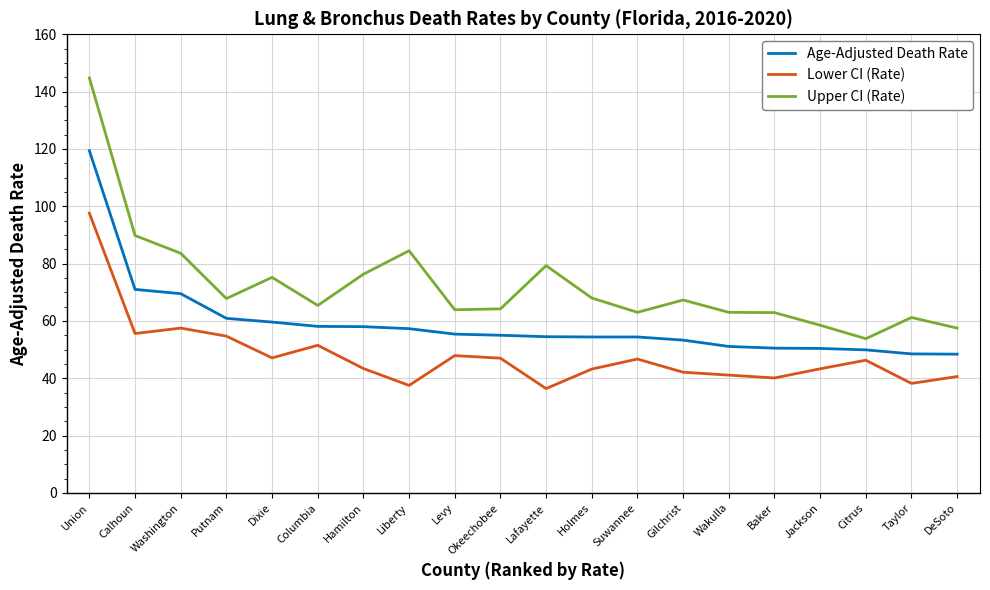

Where does the Upper CI (Rate) series first go above 67?

Union